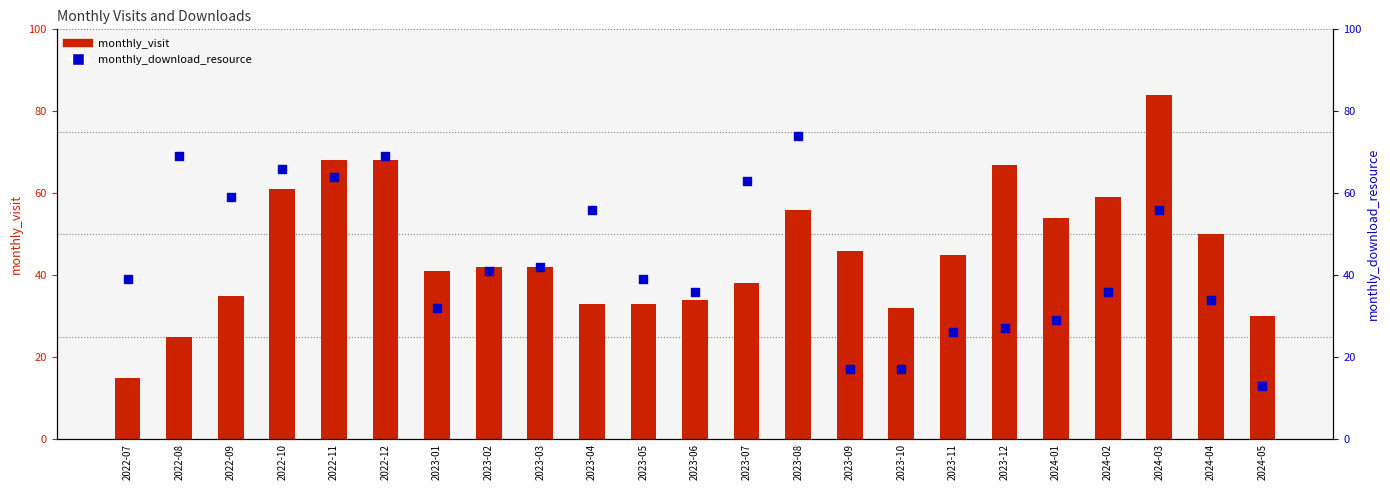

At how many categories does at least one series exceed 76?

1